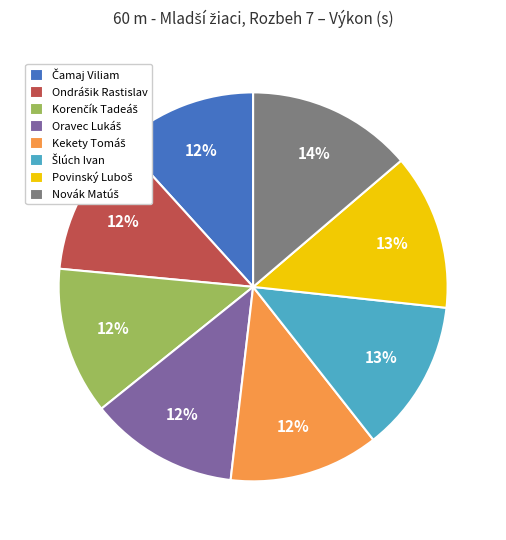

To the nearest percent, what is the difference between the largest and smallest slice percentages?

2%